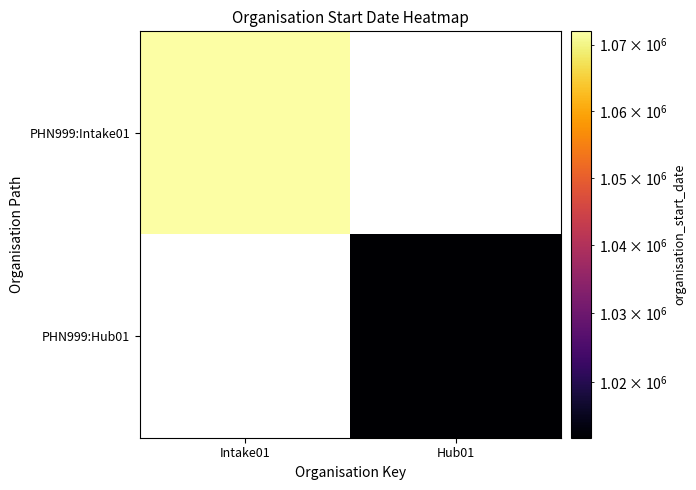

Is the value of PHN999:Intake01 at Intake01 greater than the value of PHN999:Hub01 at Intake01?

No